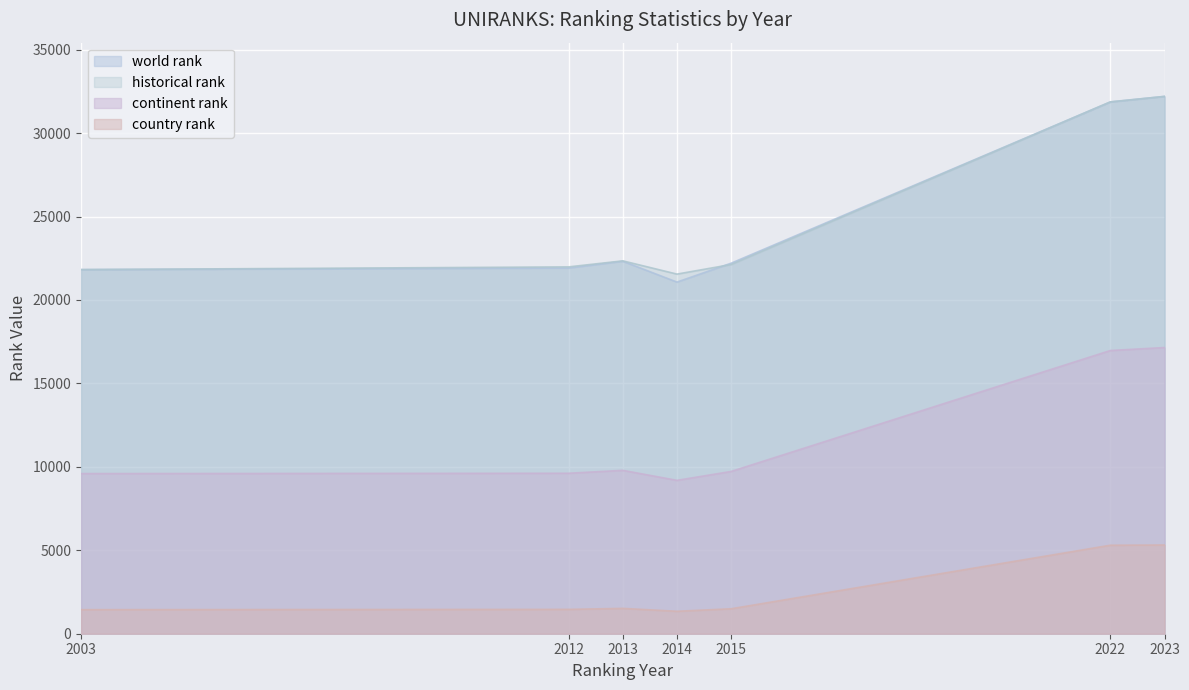

How many distinct data groups are displayed?

4